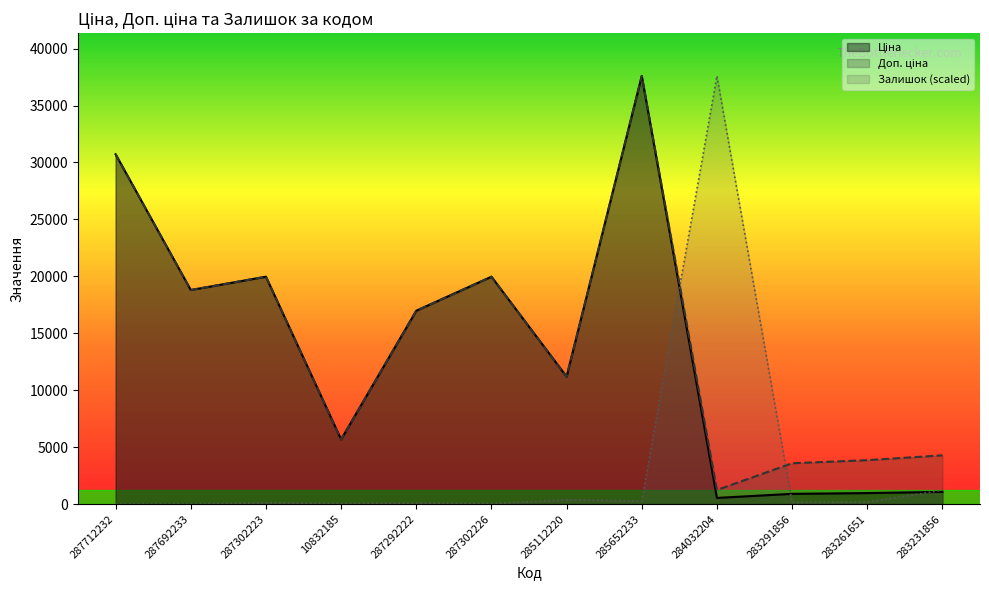

How many times do Ціна and Залишок cross each other?

3